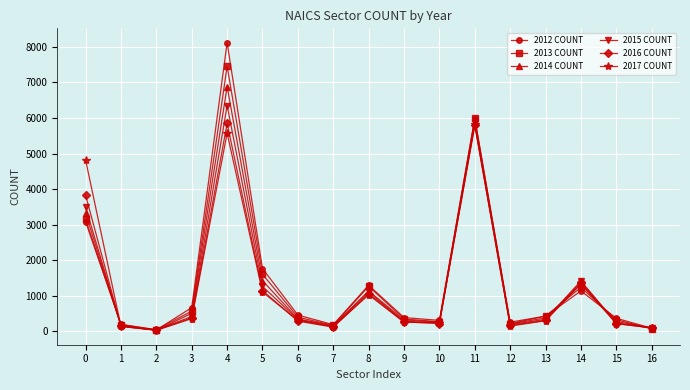

True or false: 2012 COUNT has more than 1 interior local peaks.

True